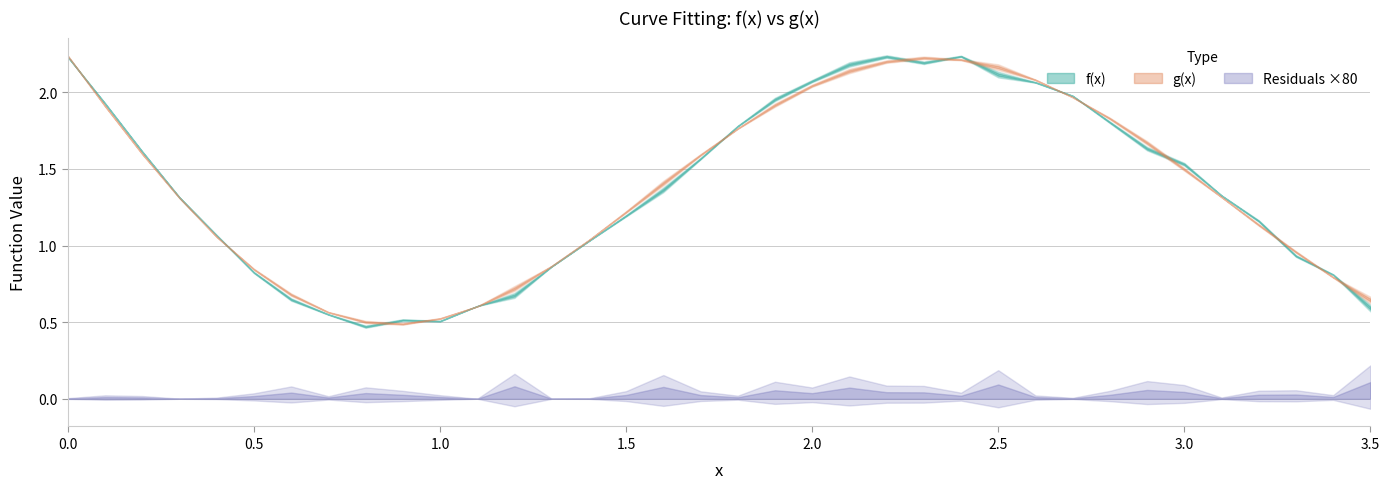

Reading right to left, list all the values displayed in this chart.

f(x): 35=0.6	34=0.8	33=0.9	32=1.2	31=1.3	30=1.5	29=1.6	28=1.8	27=2.0	26=2.1	25=2.1	24=2.2	23=2.2	22=2.2	21=2.2	20=2.1	19=2.0	18=1.8	17=1.6	16=1.4	15=1.2	14=1.0	13=0.9	12=0.7	11=0.6	10=0.5	9=0.5	8=0.5	7=0.6	6=0.6	5=0.8	4=1.1	3=1.3	2=1.6	1=1.9	0=2.2
g(x): 35=0.6	34=0.8	33=1.0	32=1.1	31=1.3	30=1.5	29=1.7	28=1.8	27=2.0	26=2.1	25=2.2	24=2.2	23=2.2	22=2.2	21=2.1	20=2.0	19=1.9	18=1.8	17=1.6	16=1.4	15=1.2	14=1.0	13=0.9	12=0.7	11=0.6	10=0.5	9=0.5	8=0.5	7=0.6	6=0.7	5=0.8	4=1.1	3=1.3	2=1.6	1=1.9	0=2.2
residuals: 35=0.0	34=0.0	33=0.0	32=0.0	31=0.0	30=0.0	29=0.0	28=0.0	27=0.0	26=0.0	25=0.0	24=0.0	23=0.0	22=0.0	21=0.0	20=0.0	19=0.0	18=0.0	17=0.0	16=0.0	15=0.0	14=0.0	13=0.0	12=0.0	11=0.0	10=0.0	9=0.0	8=0.0	7=0.0	6=0.0	5=0.0	4=0.0	3=0.0	2=0.0	1=0.0	0=0.0